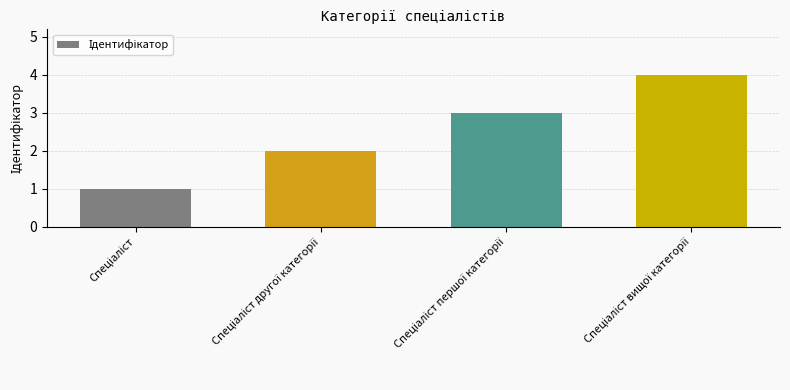

Does the chart contain any negative values?

No